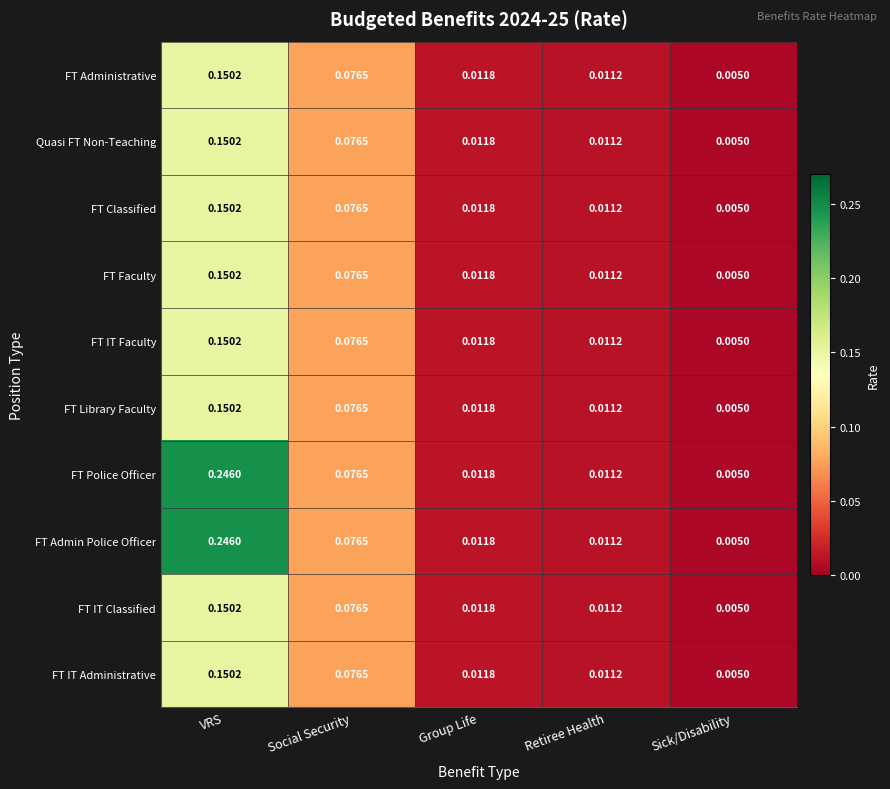

Which label corresponds to the largest value in the chart?

VRS